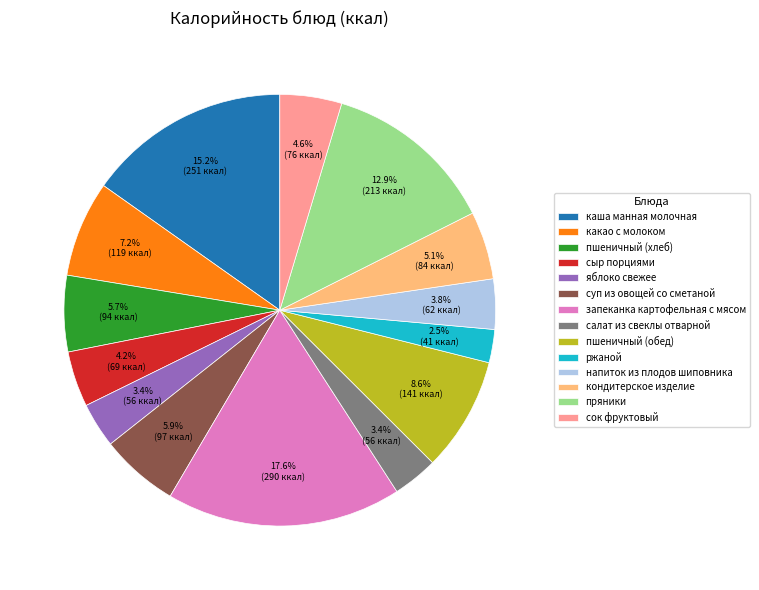

Does сок фруктовый represent more than half of the total?

No